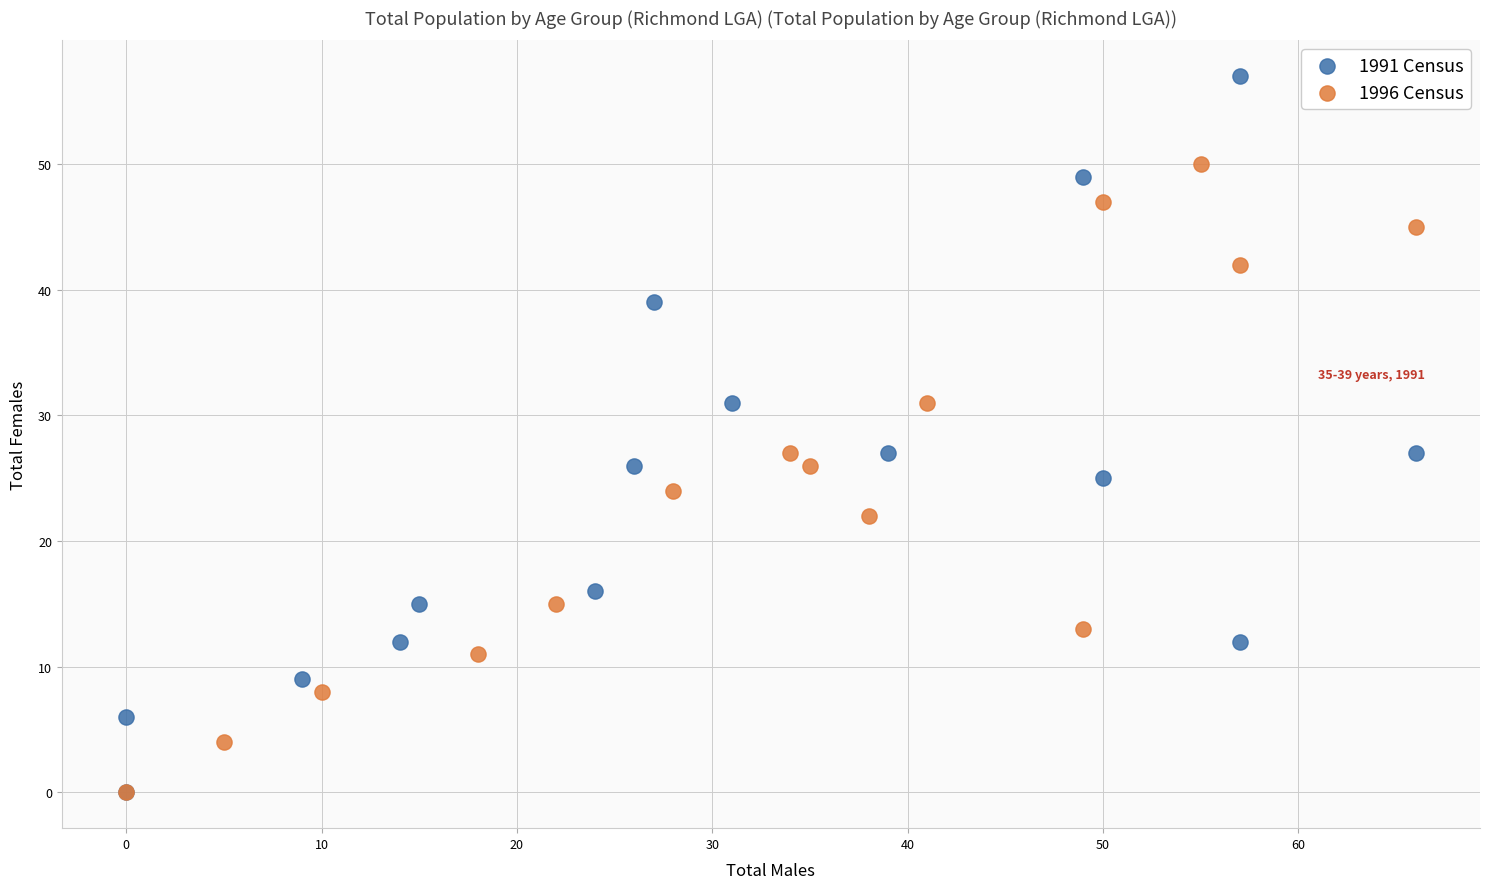

What are all the series names shown in the legend?

1991 Census, 1996 Census